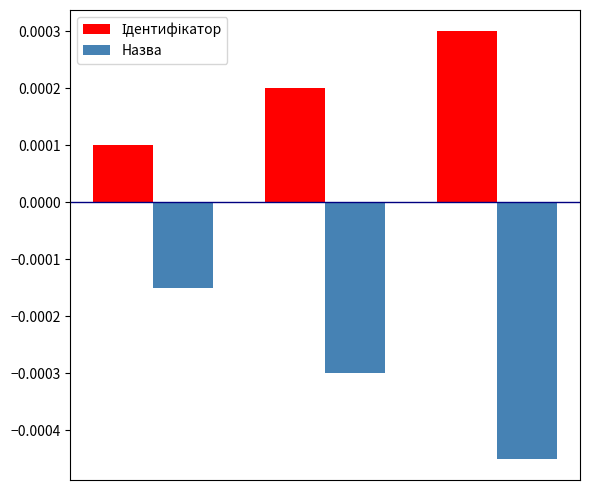

Which series has the widest spread of values?

Назва